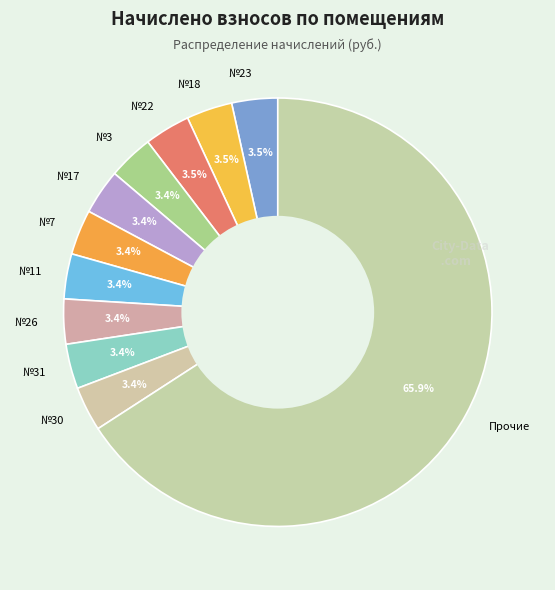

What is the largest slice in the pie chart?

Прочие